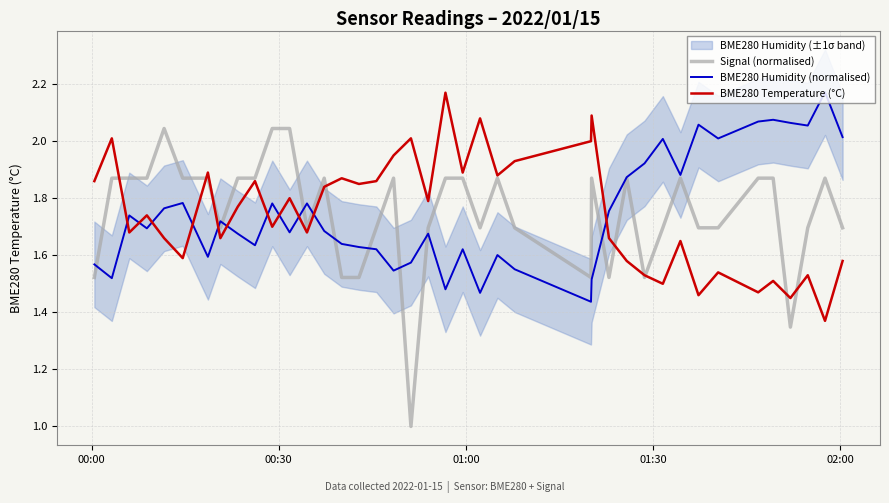

Is this an area chart (filled region under the line)?

No